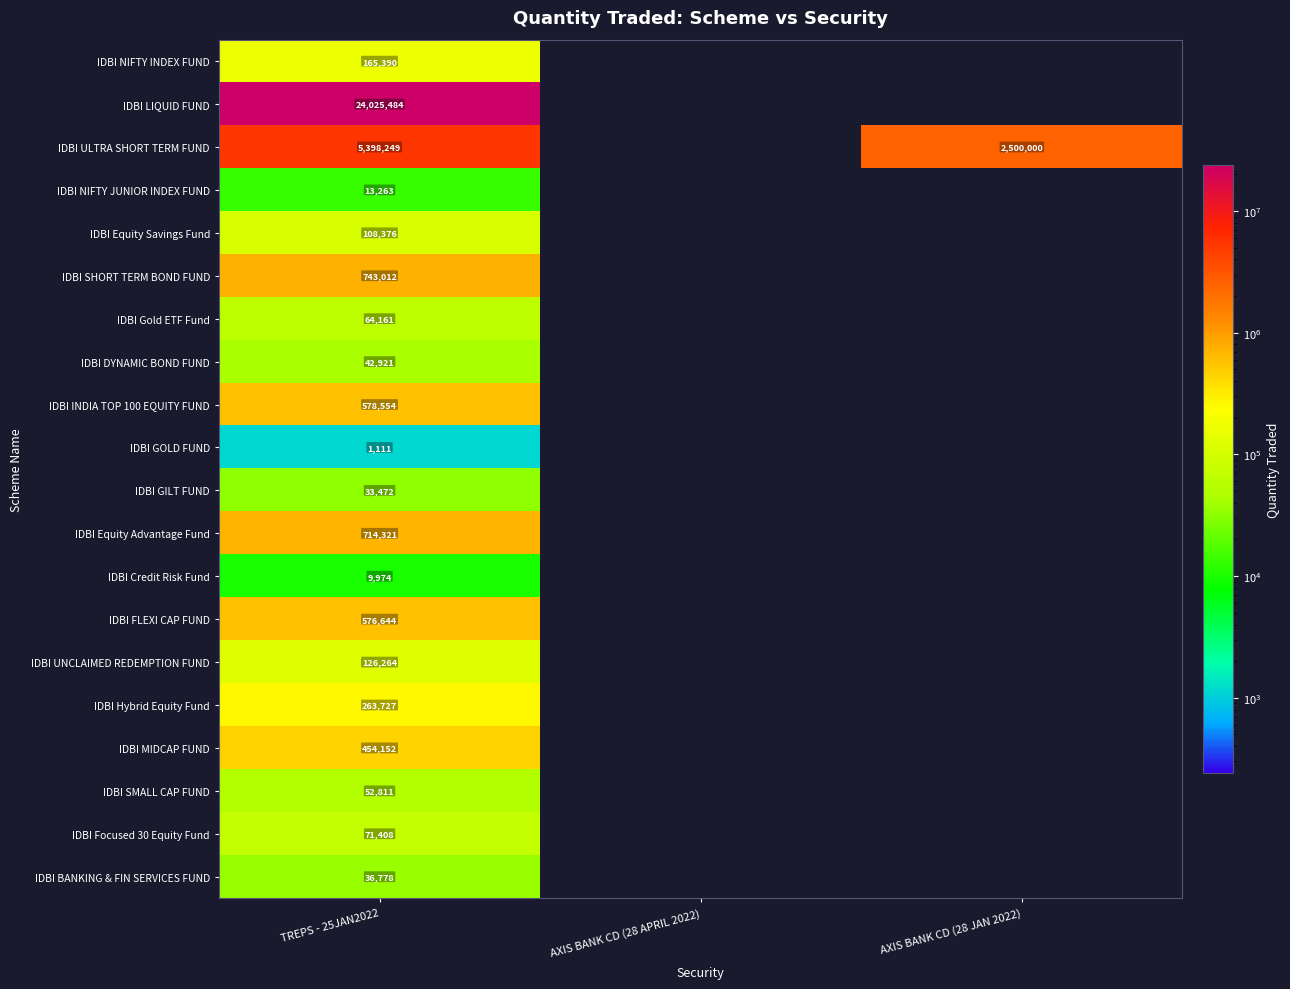

Rank the series at TREPS - 25JAN2022 from lowest to highest value.

IDBI GOLD FUND, IDBI Credit Risk Fund, IDBI NIFTY JUNIOR INDEX FUND, IDBI GILT FUND, IDBI BANKING & FIN SERVICES FUND, IDBI DYNAMIC BOND FUND, IDBI SMALL CAP FUND, IDBI Gold ETF Fund, IDBI Focused 30 Equity Fund, IDBI Equity Savings Fund, IDBI UNCLAIMED REDEMPTION FUND, IDBI NIFTY INDEX FUND, IDBI Hybrid Equity Fund, IDBI MIDCAP FUND, IDBI FLEXI CAP FUND, IDBI INDIA TOP 100 EQUITY FUND, IDBI Equity Advantage Fund, IDBI SHORT TERM BOND FUND, IDBI ULTRA SHORT TERM FUND, IDBI LIQUID FUND